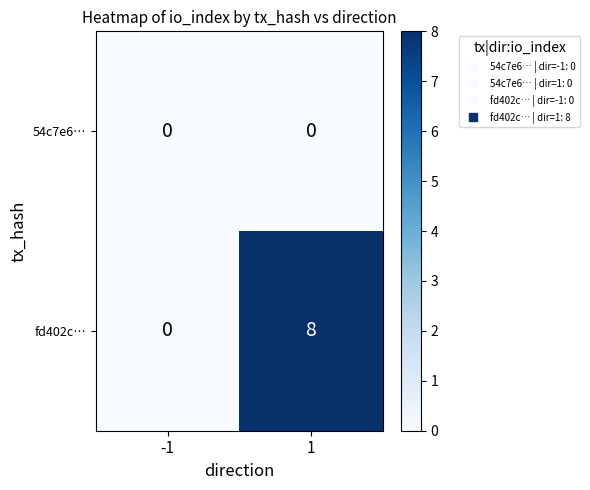

Which series has the largest total across all categories?

fd402c…